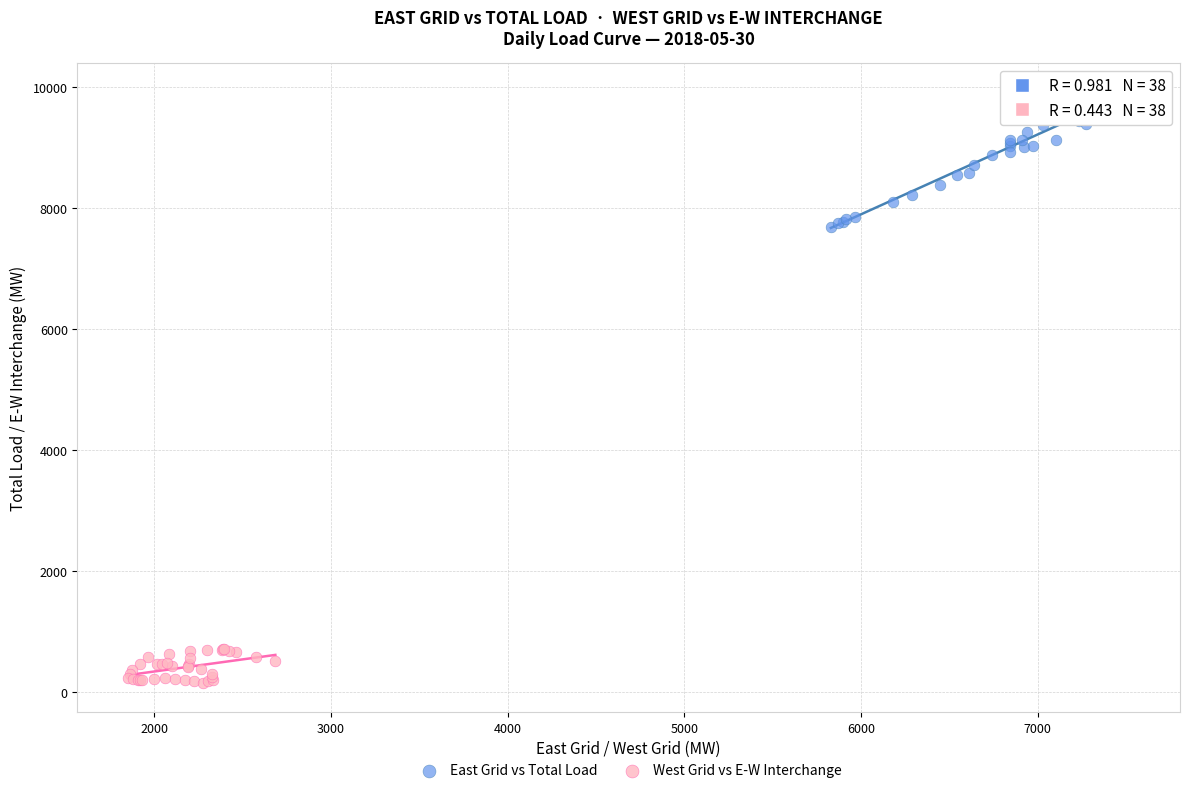

Which series contains the highest Y value?

East Grid vs Total Load